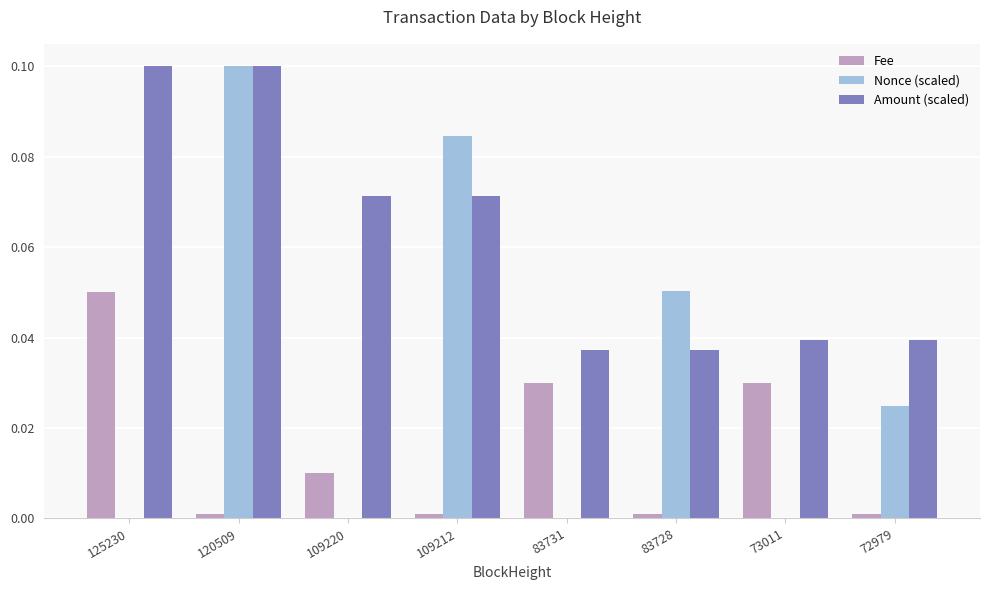

How many Amount (scaled) values are between 0 and 1?

8